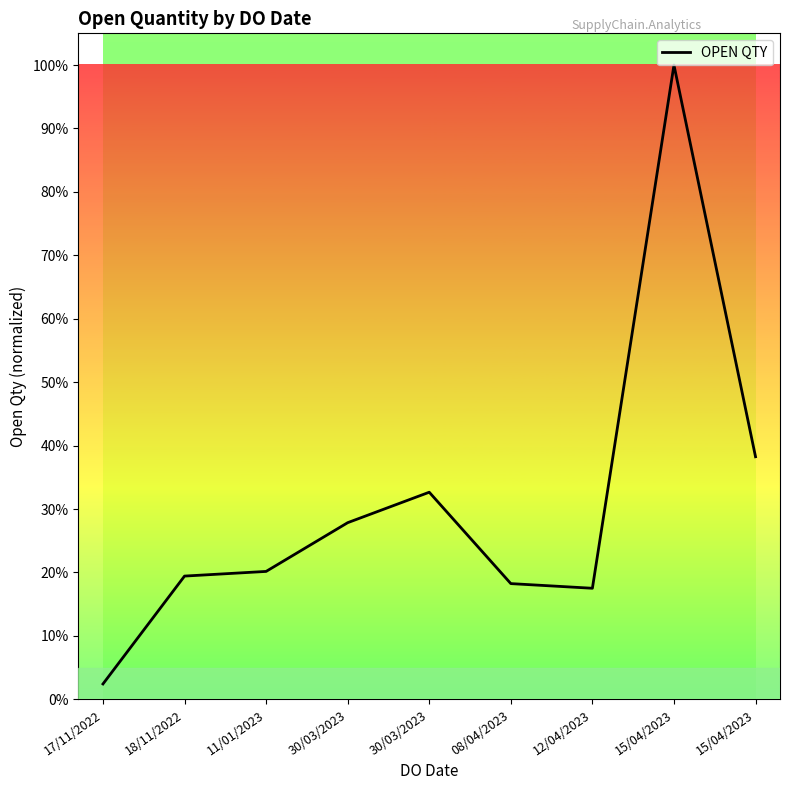

Does the chart have visible grid lines?

No